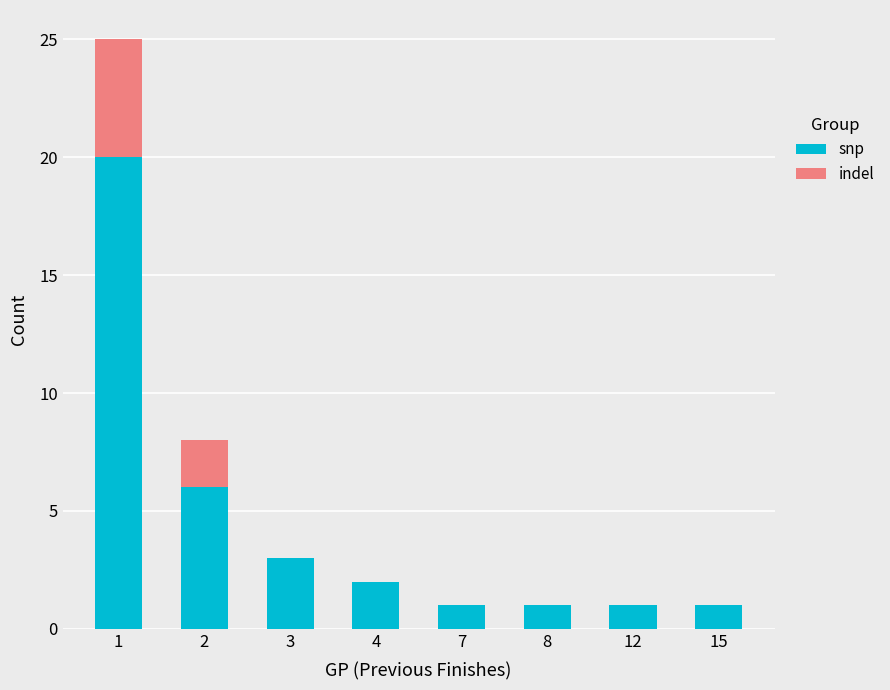

Reading left to right, transcribe the values for snp.

1=20	2=6	3=3	4=2	7=1	8=1	12=1	15=1